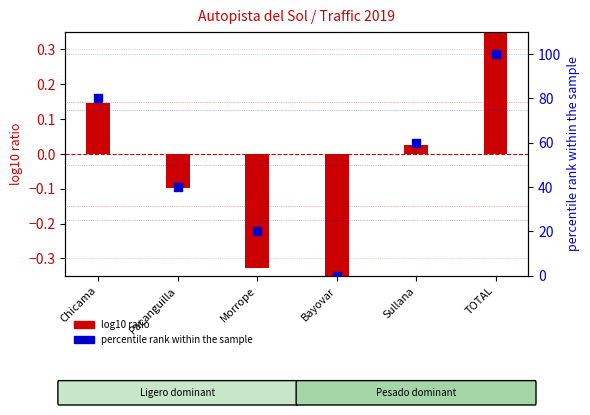

Is the value of log10 ratio at Morrope greater than the value of percentile rank within the sample at Sullana?

No